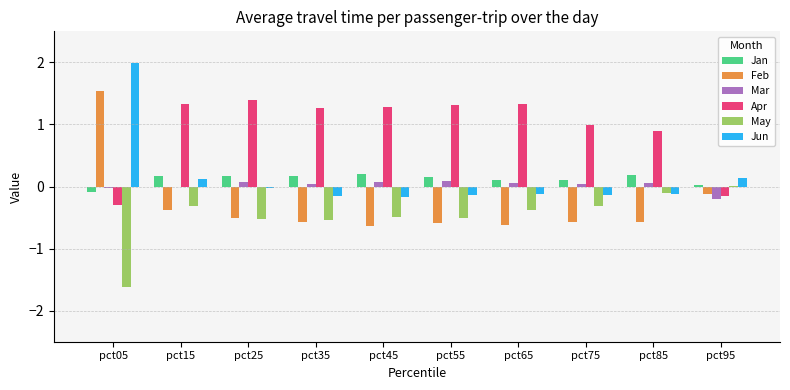

The value of Feb at pct75 is -0.6. True or false?

True